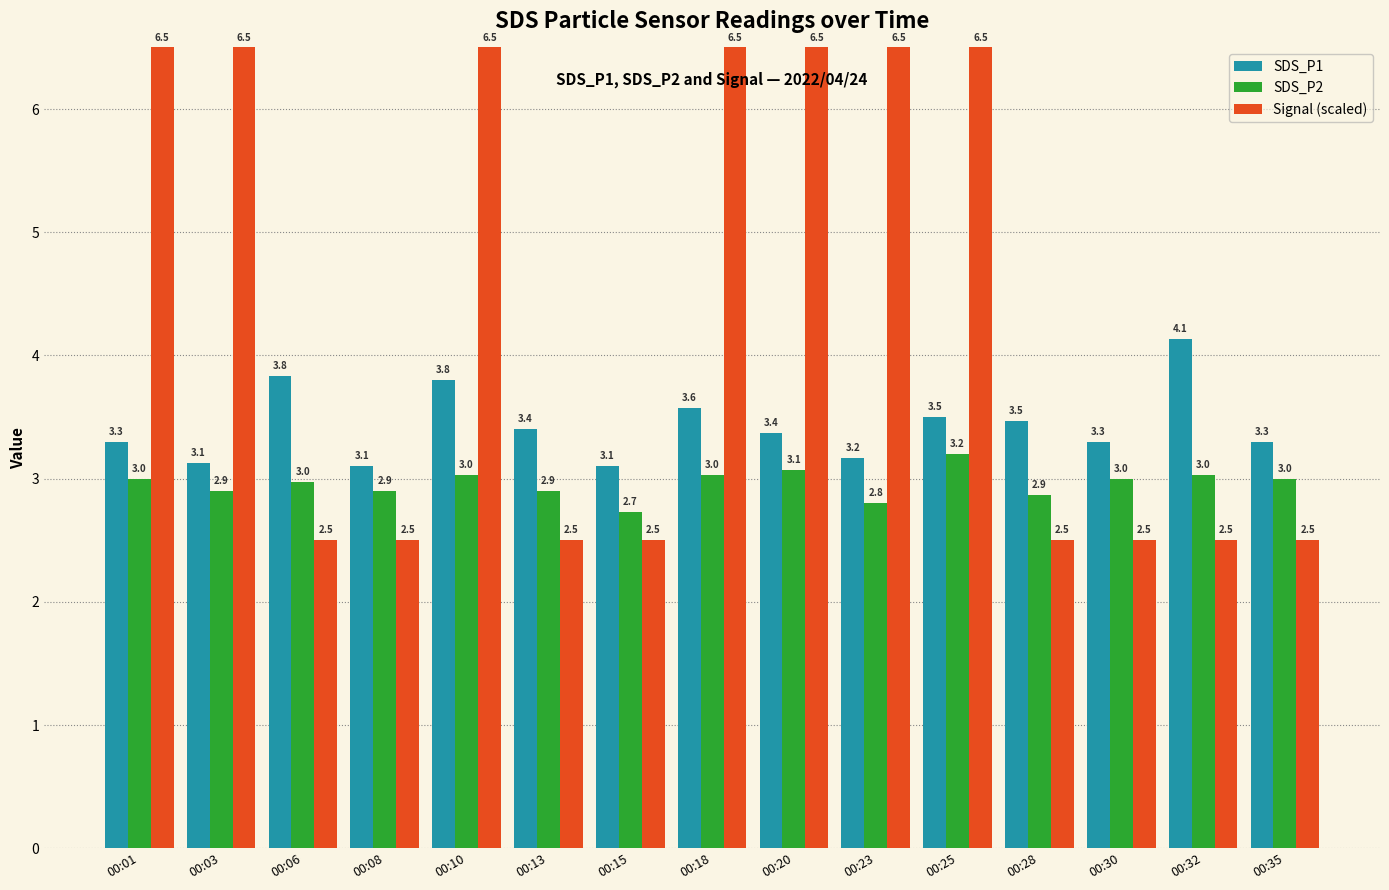

List the series in order of their overall mean, highest first.

Signal (scaled), SDS_P1, SDS_P2